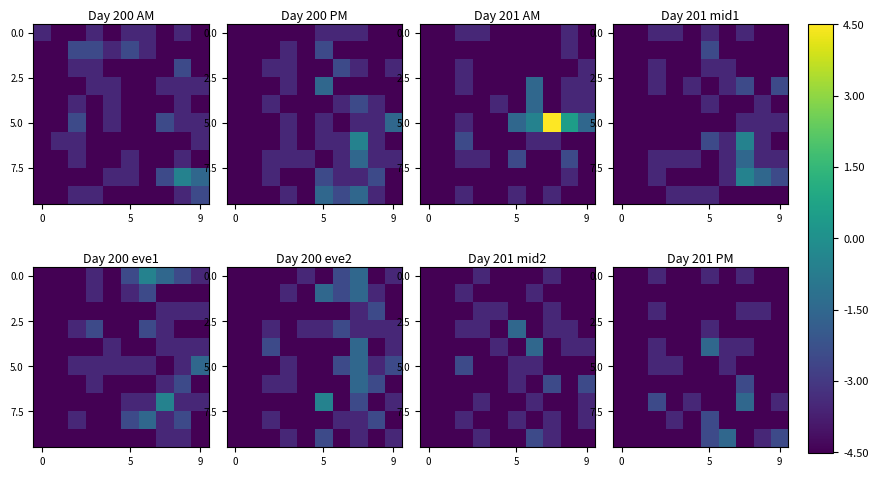

Between 6 and 3, which is larger?

6